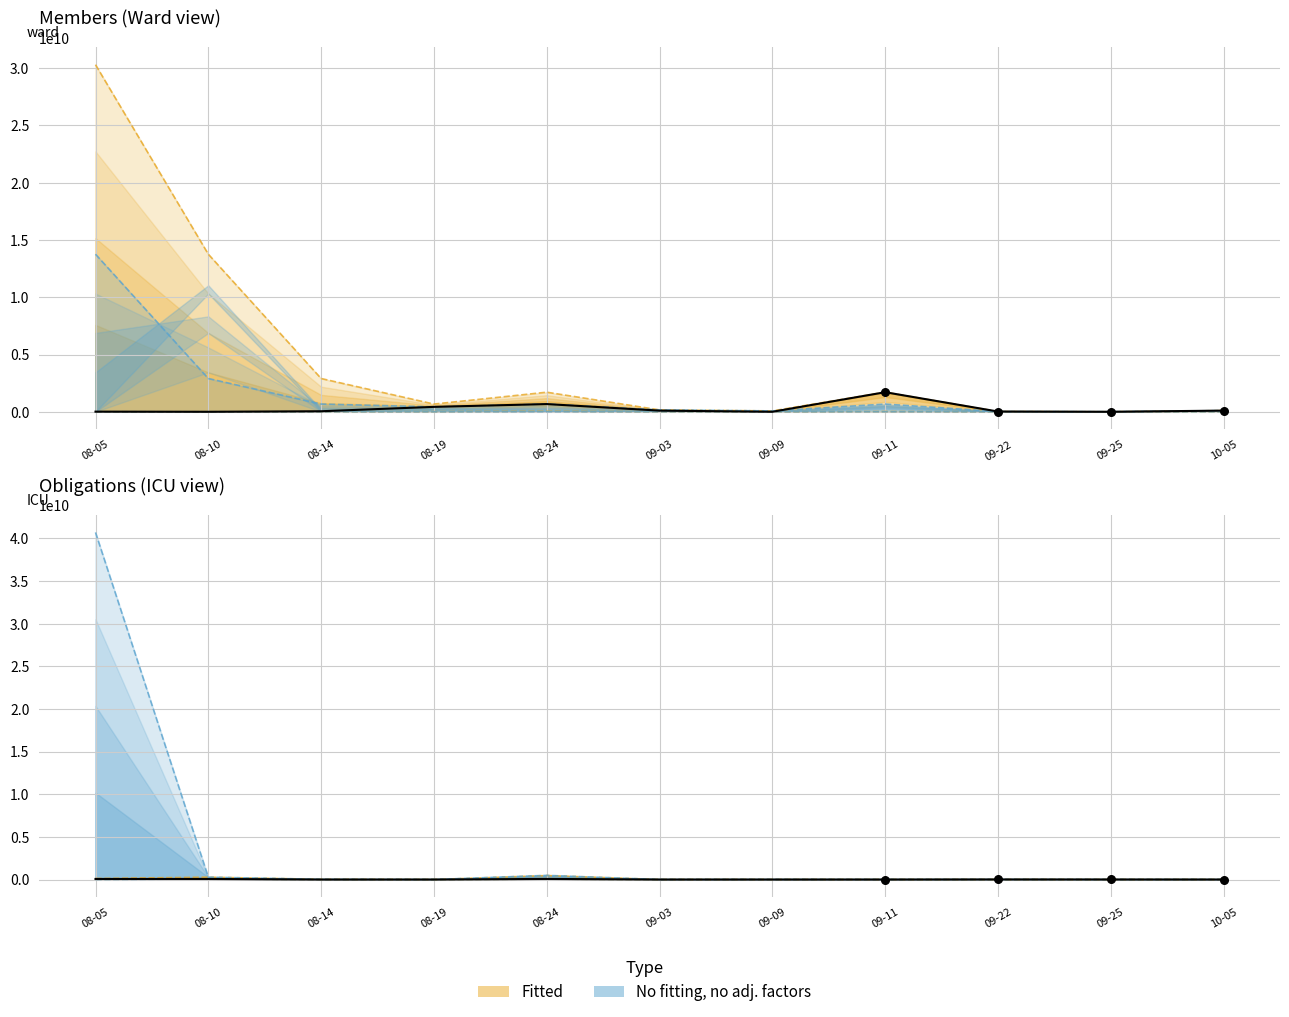

Is the value of NoFit_upper at 09-11 greater than the value of NoFit_lower at 08-05?

Yes